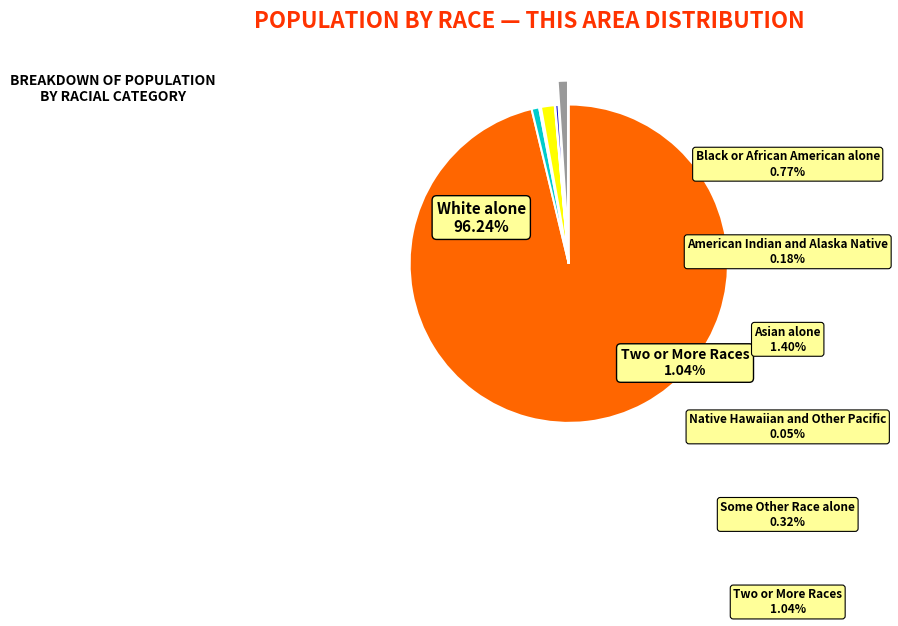

Rank the categories by value from lowest to highest.

Native Hawaiian and Other Pacific, American Indian and Alaska Native, Some Other Race alone, Black or African American alone, Two or More Races, Asian alone, White alone